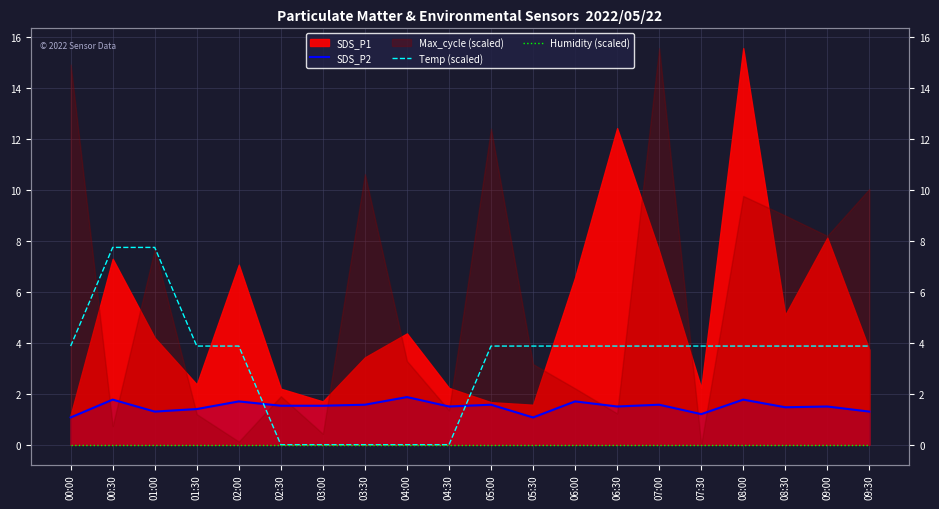

Rank the categories by Humidity (scaled) value from lowest to highest.

00:00, 00:30, 01:00, 01:30, 02:00, 02:30, 03:00, 03:30, 04:00, 04:30, 05:00, 05:30, 06:00, 06:30, 07:00, 07:30, 08:00, 08:30, 09:00, 09:30